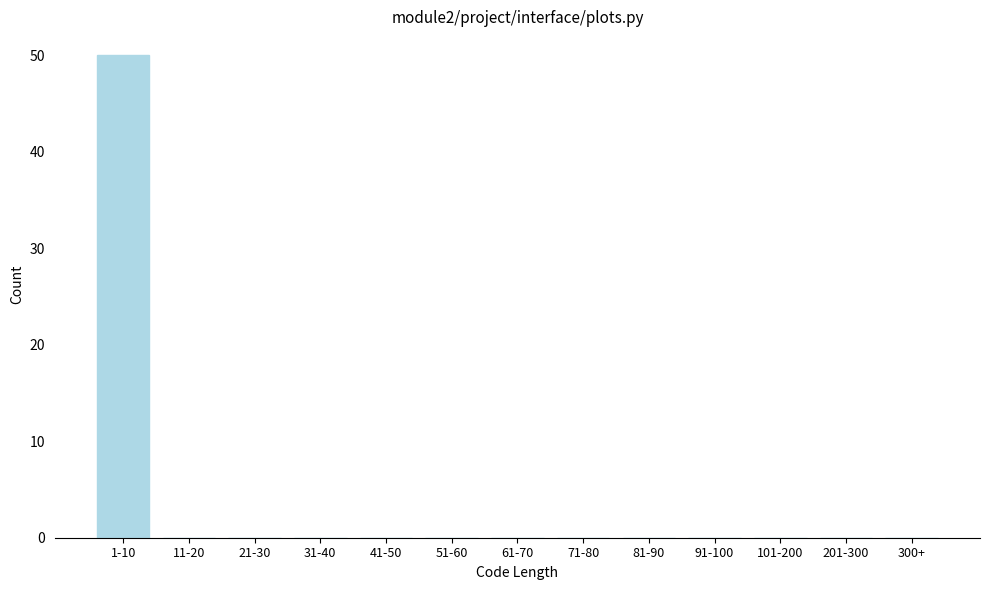

Reading left to right, list all the values displayed in this chart.

1-10=50	11-20=0	21-30=0	31-40=0	41-50=0	51-60=0	61-70=0	71-80=0	81-90=0	91-100=0	101-200=0	201-300=0	300+=0